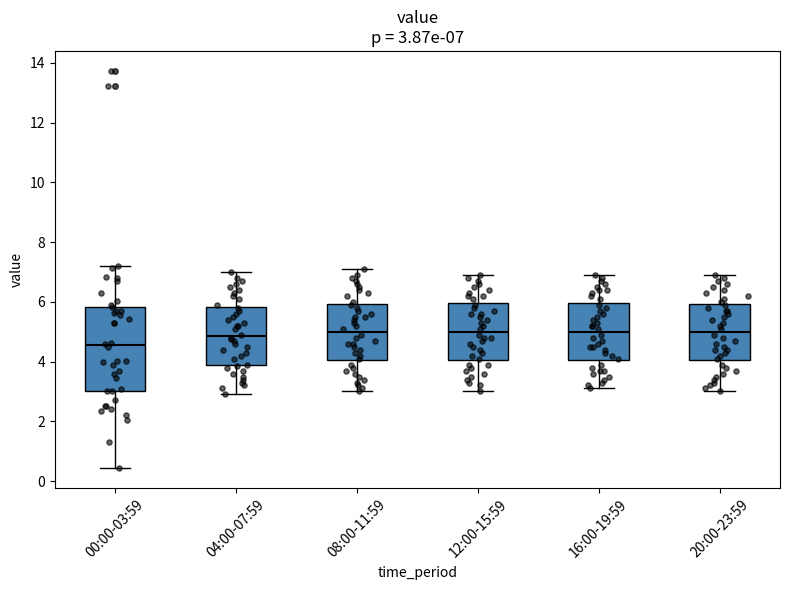

Which box's median line is the lowest?

00:00-03:59